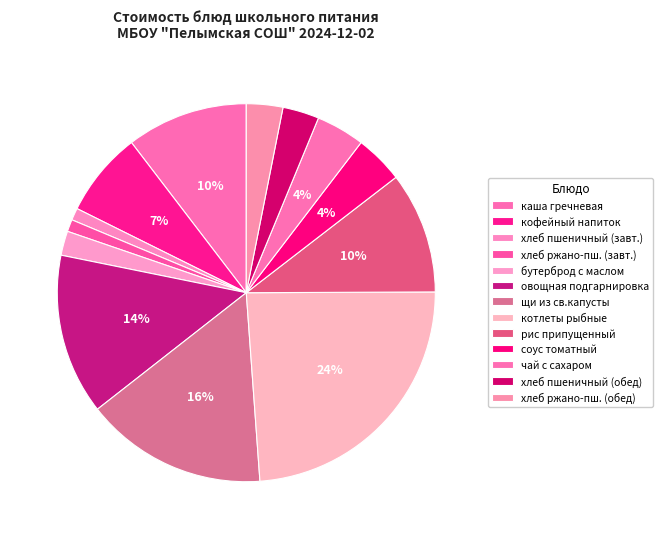

Count the number of slices in the pie.

13